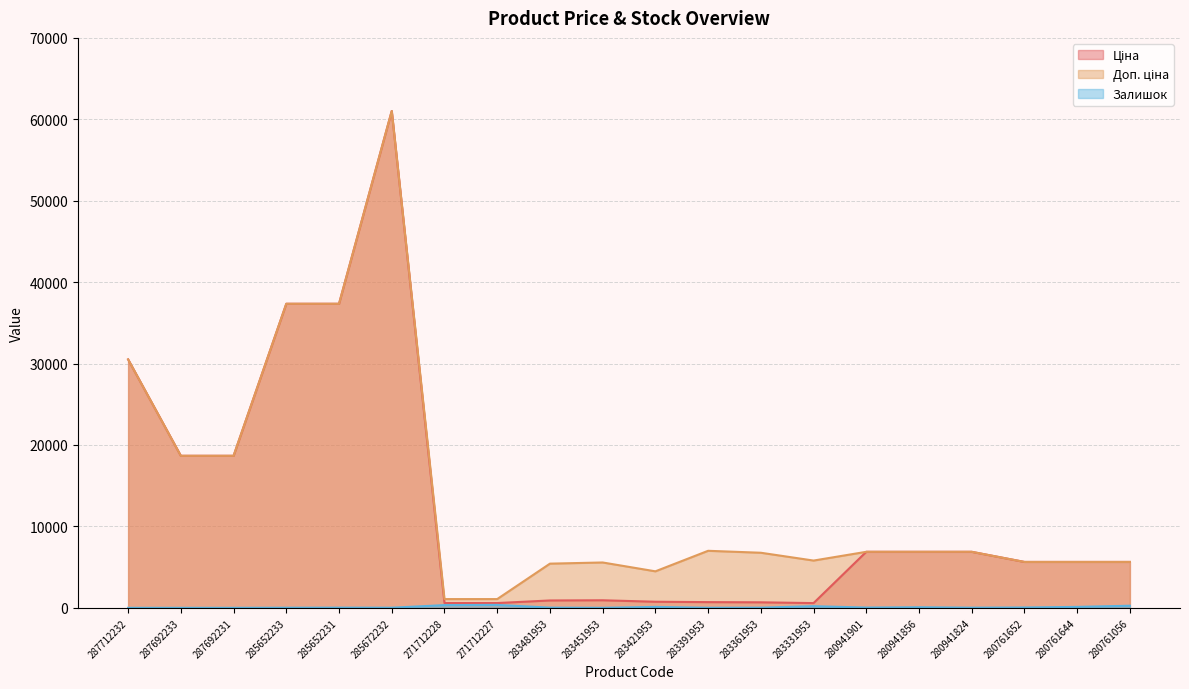

Which has a higher value, 280761056 or 280941824?

280941824